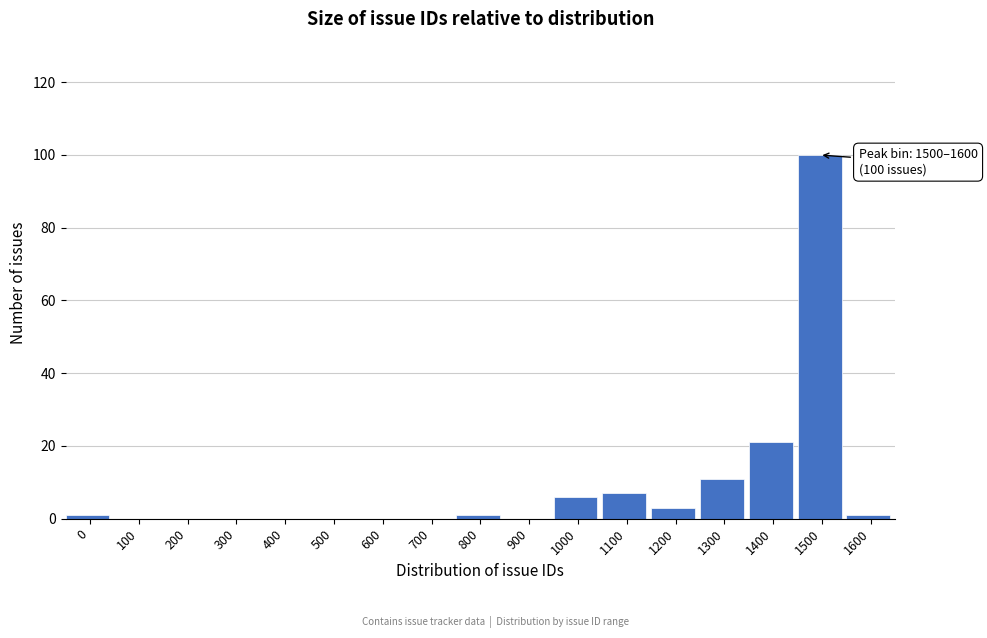

Reading left to right, extract all data points from this chart.

0=1	100=0	200=0	300=0	400=0	500=0	600=0	700=0	800=1	900=0	1000=6	1100=7	1200=3	1300=11	1400=21	1500=100	1600=1